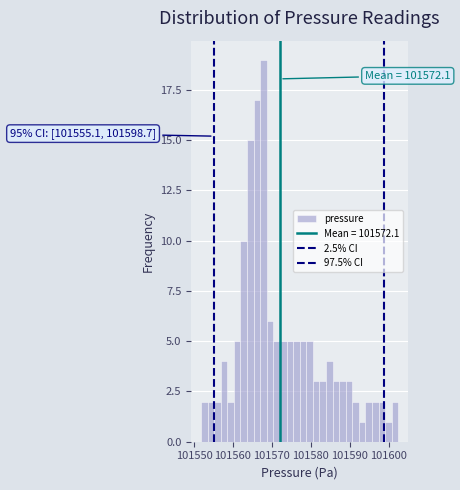

Read against the x-axis, roughly where is the centre of the tallest bar?

101568